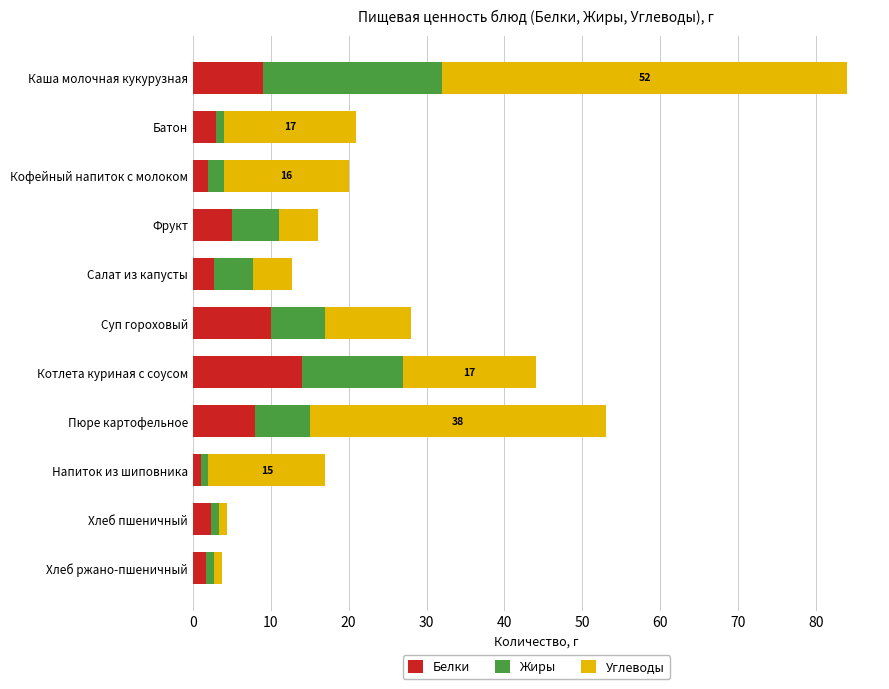

What value does the Белки series have at Фрукт?

5.0